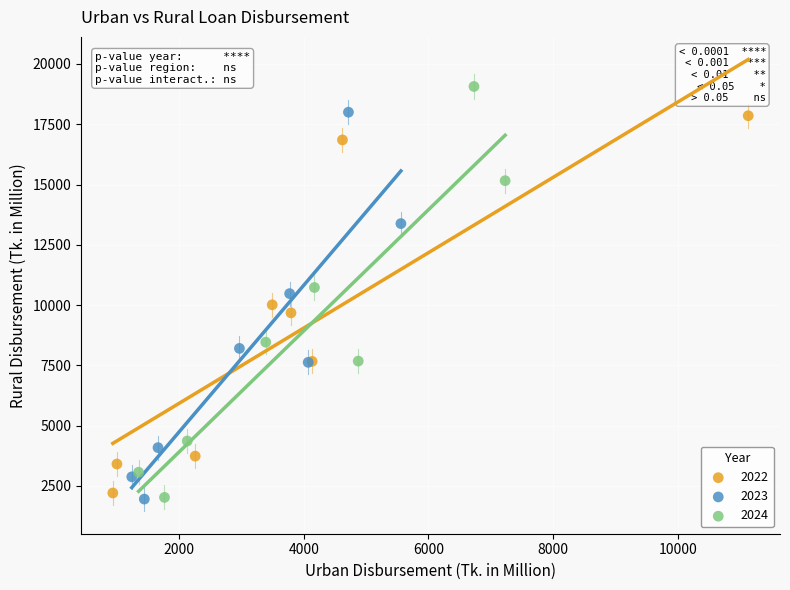

Which series contains the highest Y value?

2024